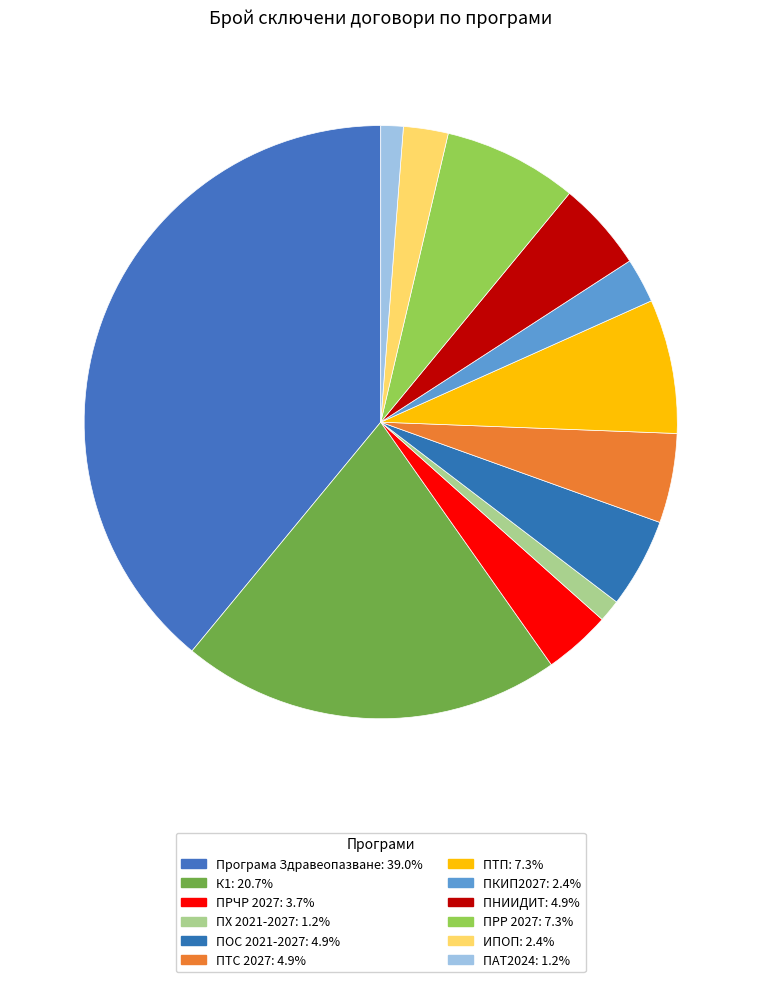

What percentage do ПРЧР 2027 and ПРР 2027 together represent?

11.0%